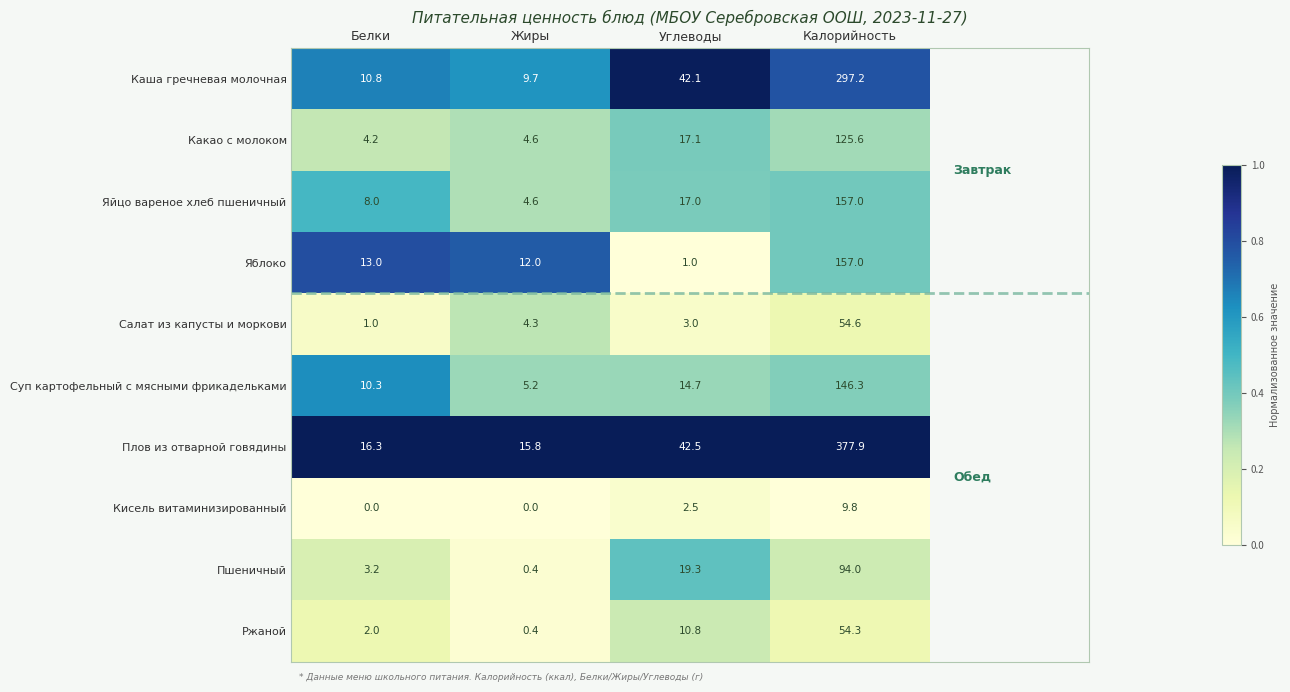

At which category is the sum across all series the highest?

Калорийность